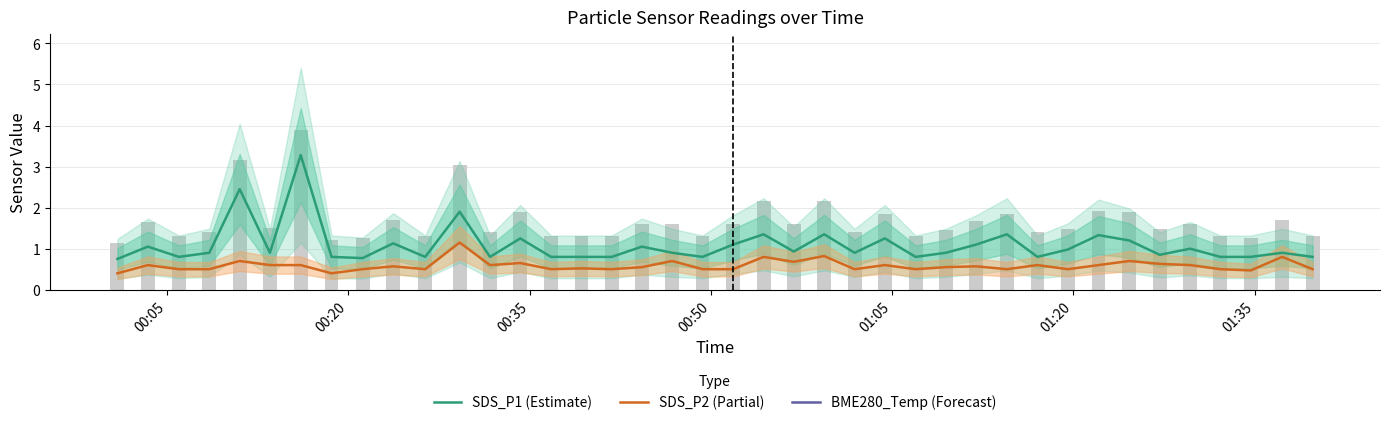

Which series has the largest total across all categories?

BME280_Temp (Forecast)